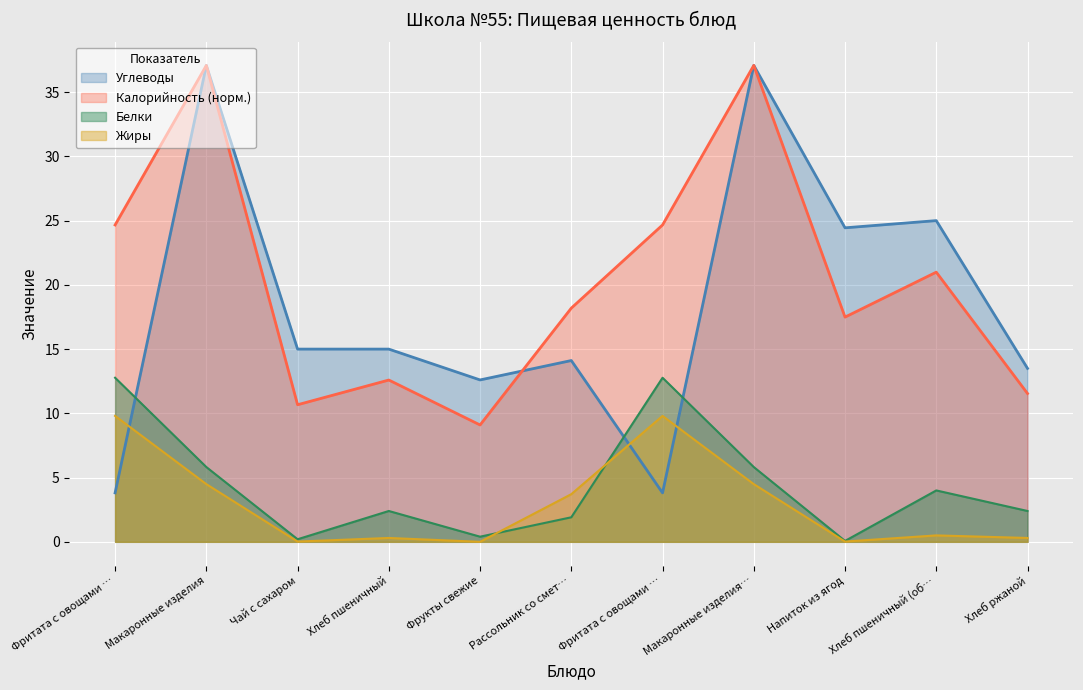

How many data points in Белки are less than 2?

4